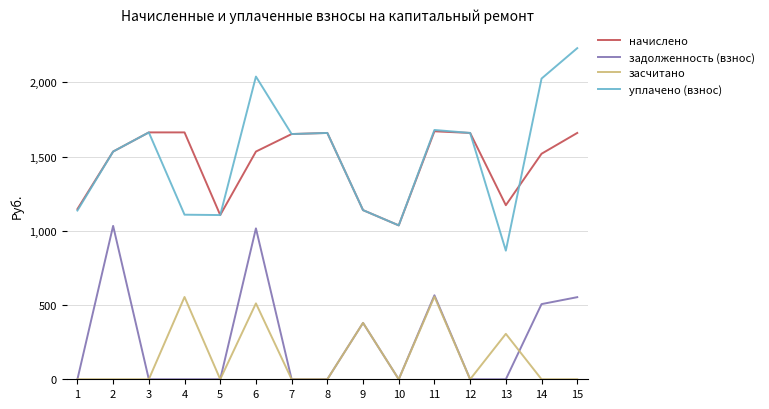

Is the value of засчитано at 2 greater than the value of уплачено (взнос) at 9?

No